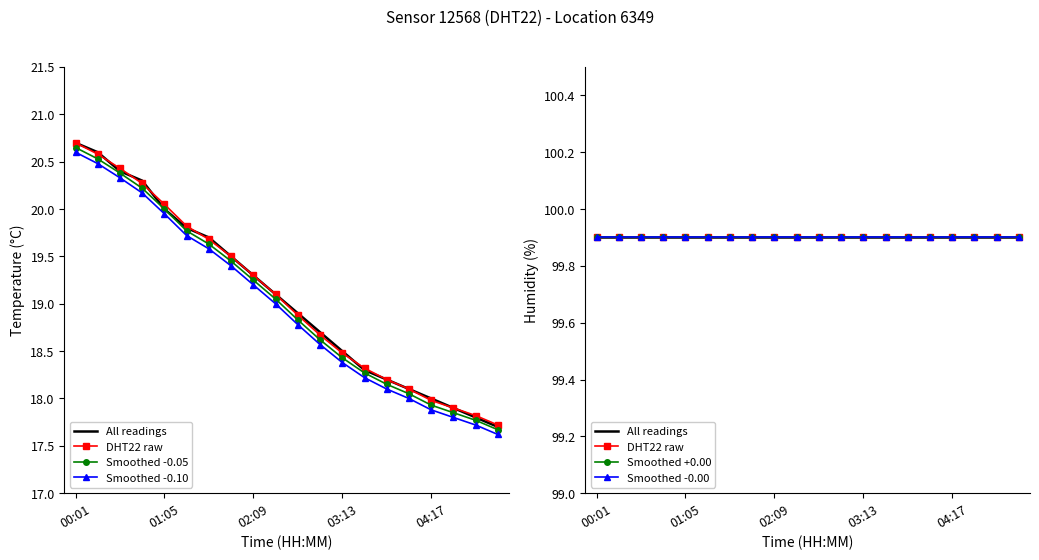

What is the spread (max minus min) of values at 15?

81.9